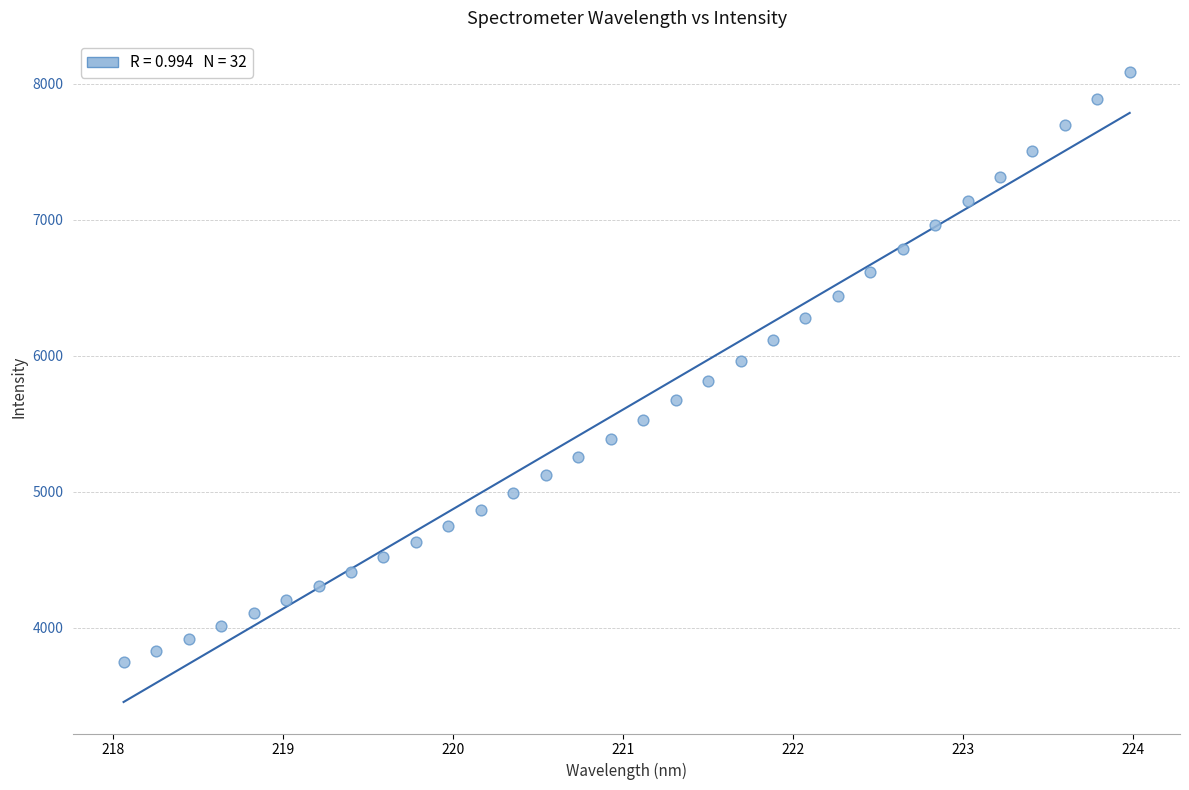

What is the range of Y values (max minus min)?

4339.4